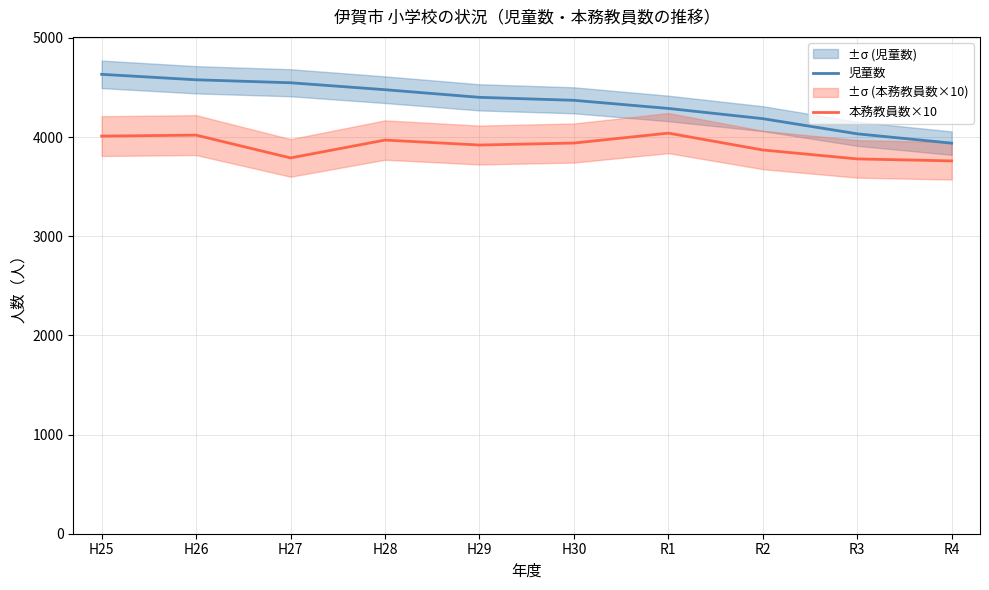

Is the value of 児童数 at H26 greater than the value of 本務教員数×10 at R3?

Yes